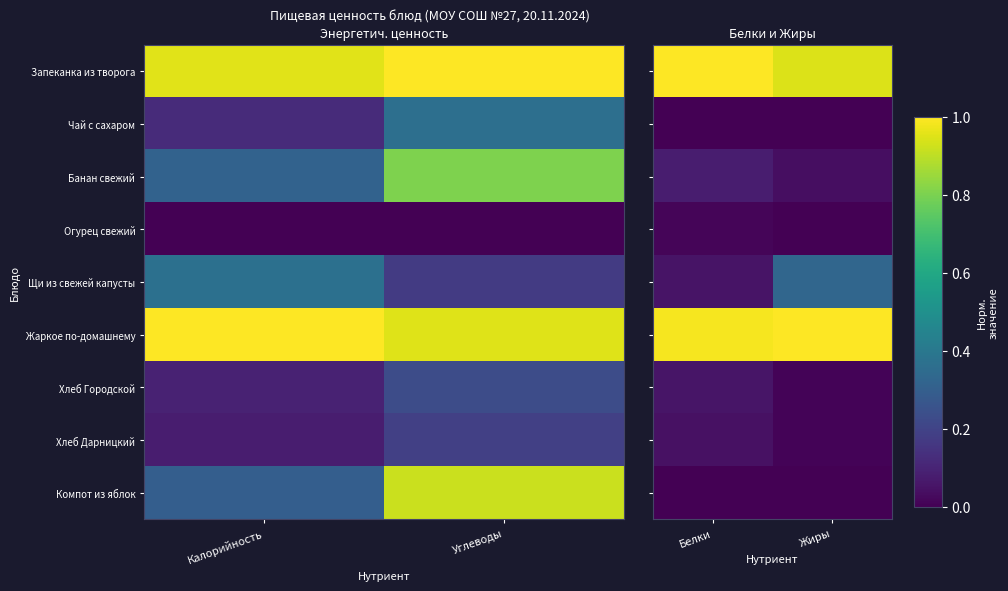

The Банан свежий series shows 0.1 at Белки. True or false?

True